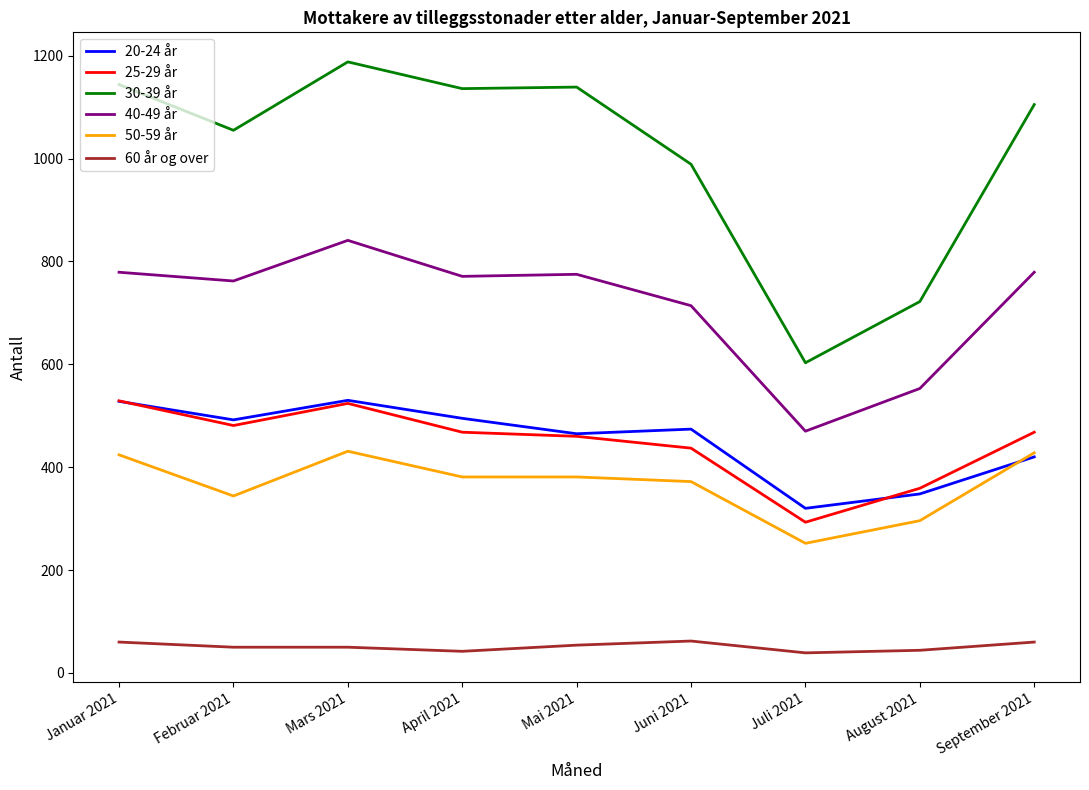

True or false: 20-24 år and 40-49 år intersect in this chart.

False